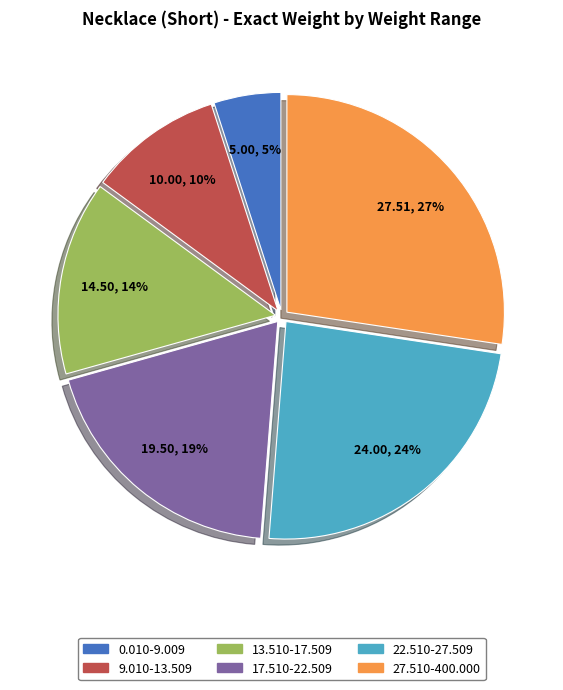

How many slices are in this pie chart?

6